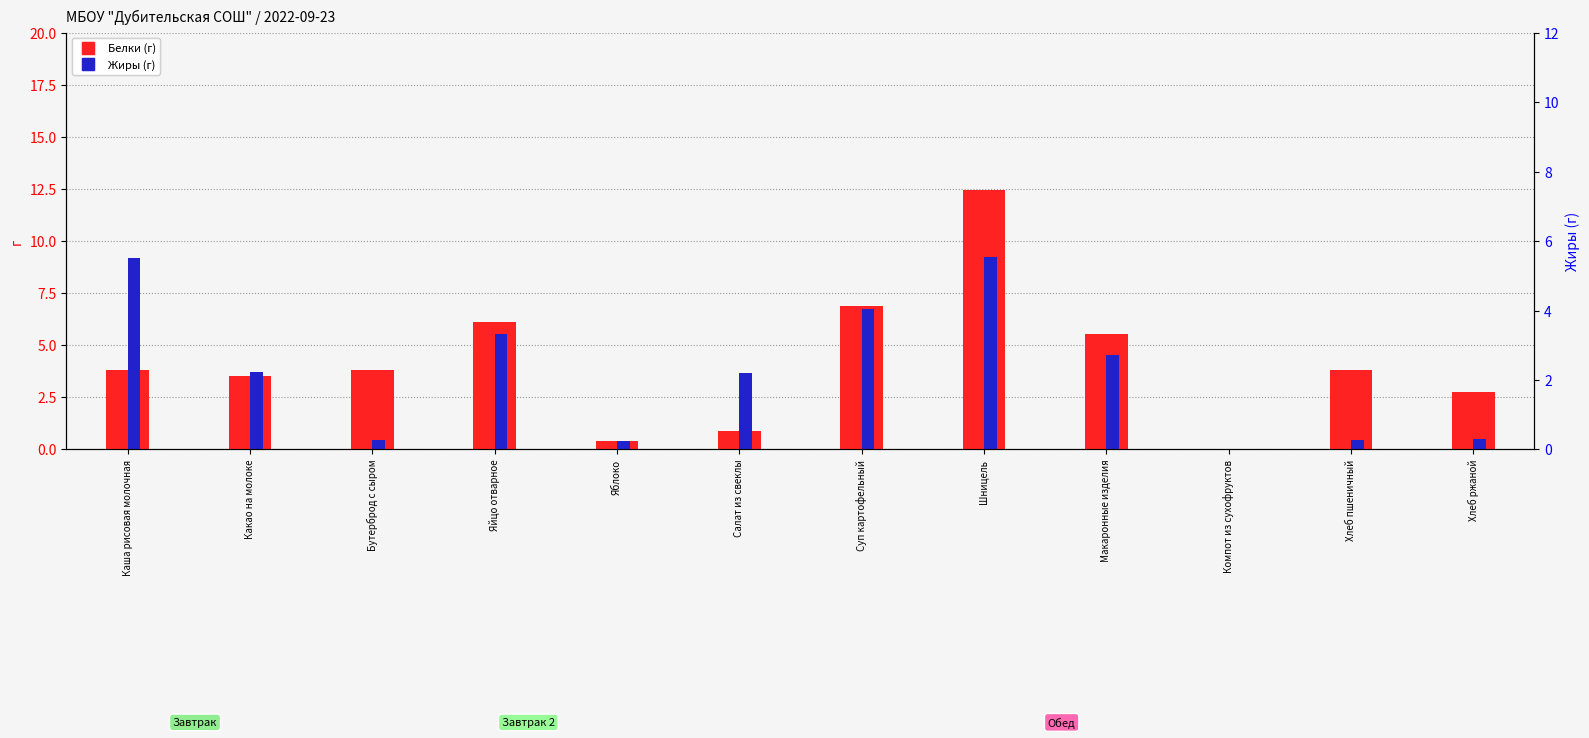

What is the sum of the Жиры values at Бутерброд с сыром and Шницель?

9.7